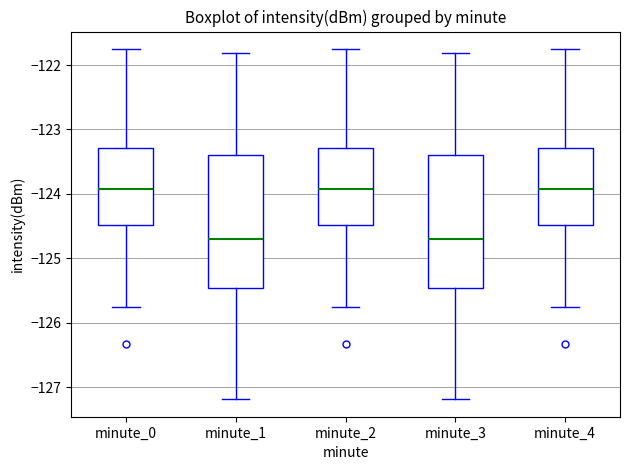

Reading left to right, transcribe this box plot: for each box, give where its median line is, the range the box spans, and where its two whiskers end, as read against the y-axis. The values are not printed on the chart, so give them approximately, as read against the axis.

minute_0: median -123.9, box -124.5 to -123.3, whiskers -125.8 to -121.8
minute_1: median -124.7, box -125.5 to -123.4, whiskers -127.2 to -121.8
minute_2: median -123.9, box -124.5 to -123.3, whiskers -125.8 to -121.8
minute_3: median -124.7, box -125.5 to -123.4, whiskers -127.2 to -121.8
minute_4: median -123.9, box -124.5 to -123.3, whiskers -125.8 to -121.8